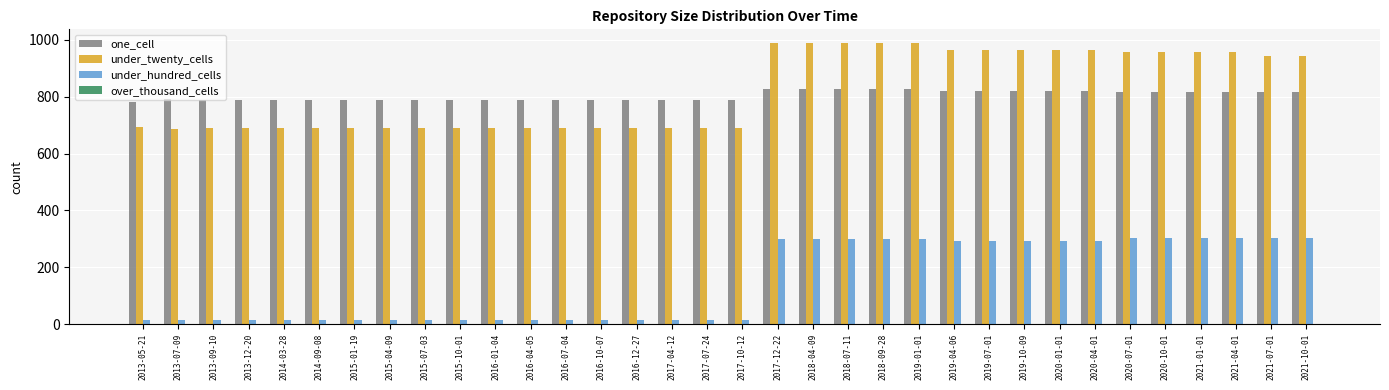

What is the label of the 15th bar from the right?

2018-04-09